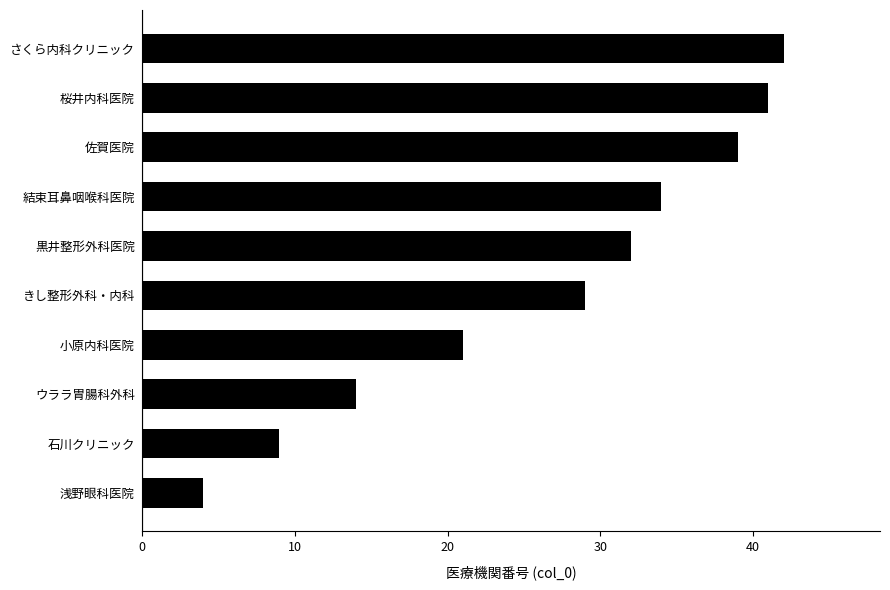

List the labels in order of value, largest first.

さくら内科クリニック, 桜井内科医院, 佐賀医院, 結束耳鼻咽喉科医院, 黒井整形外科医院, きし整形外科・内科, 小原内科医院, ウララ胃腸科外科, 石川クリニック, 浅野眼科医院